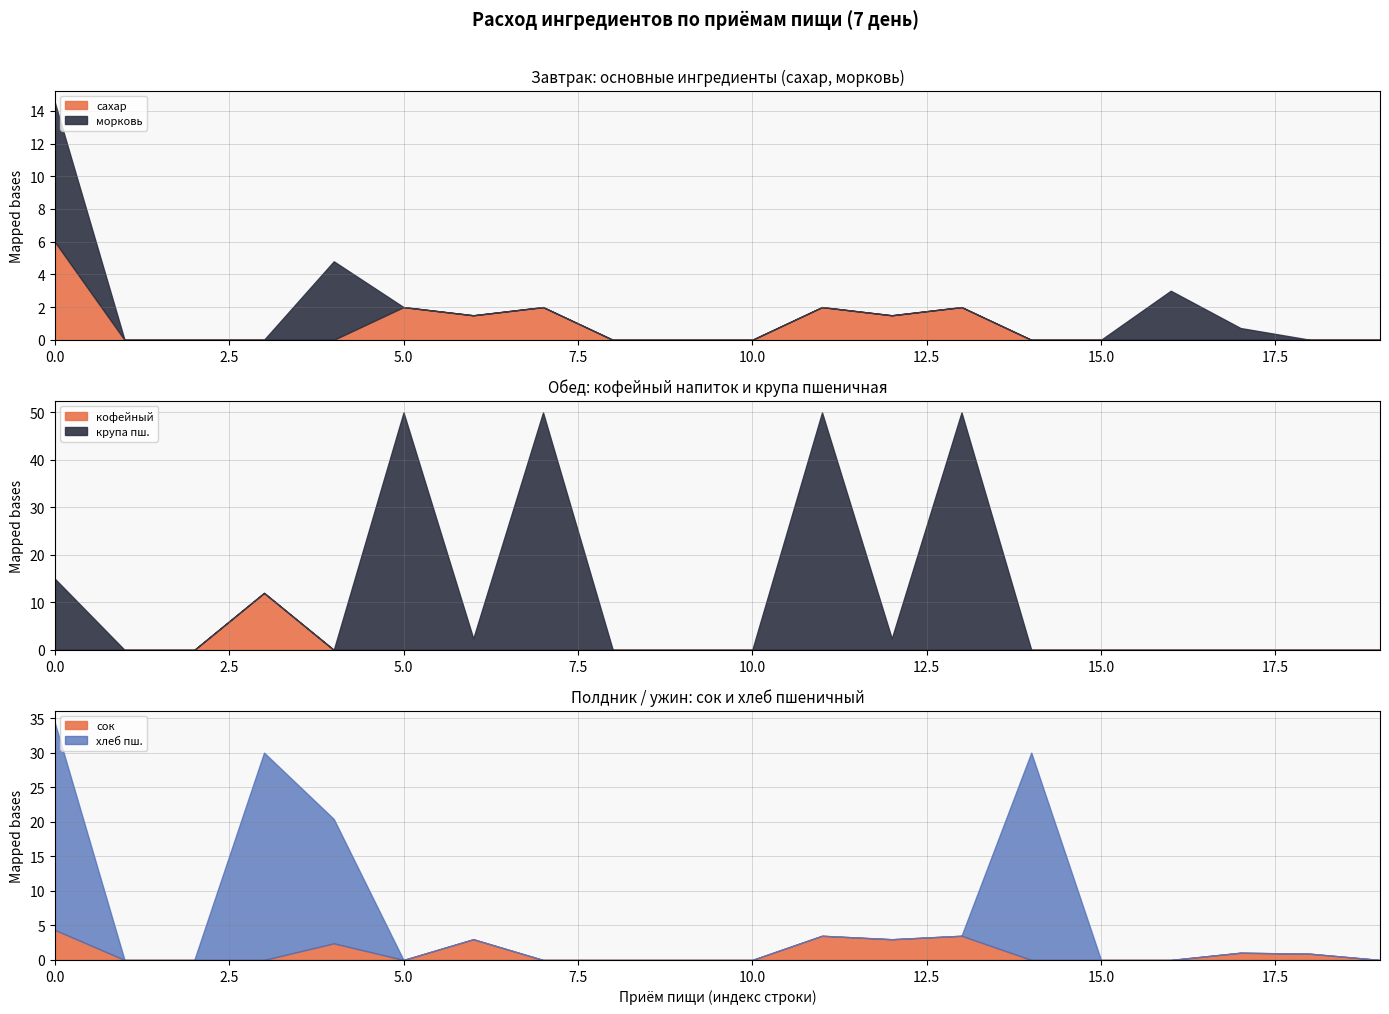

What is the difference between the maximum and minimum values in the сахар series?

6.0